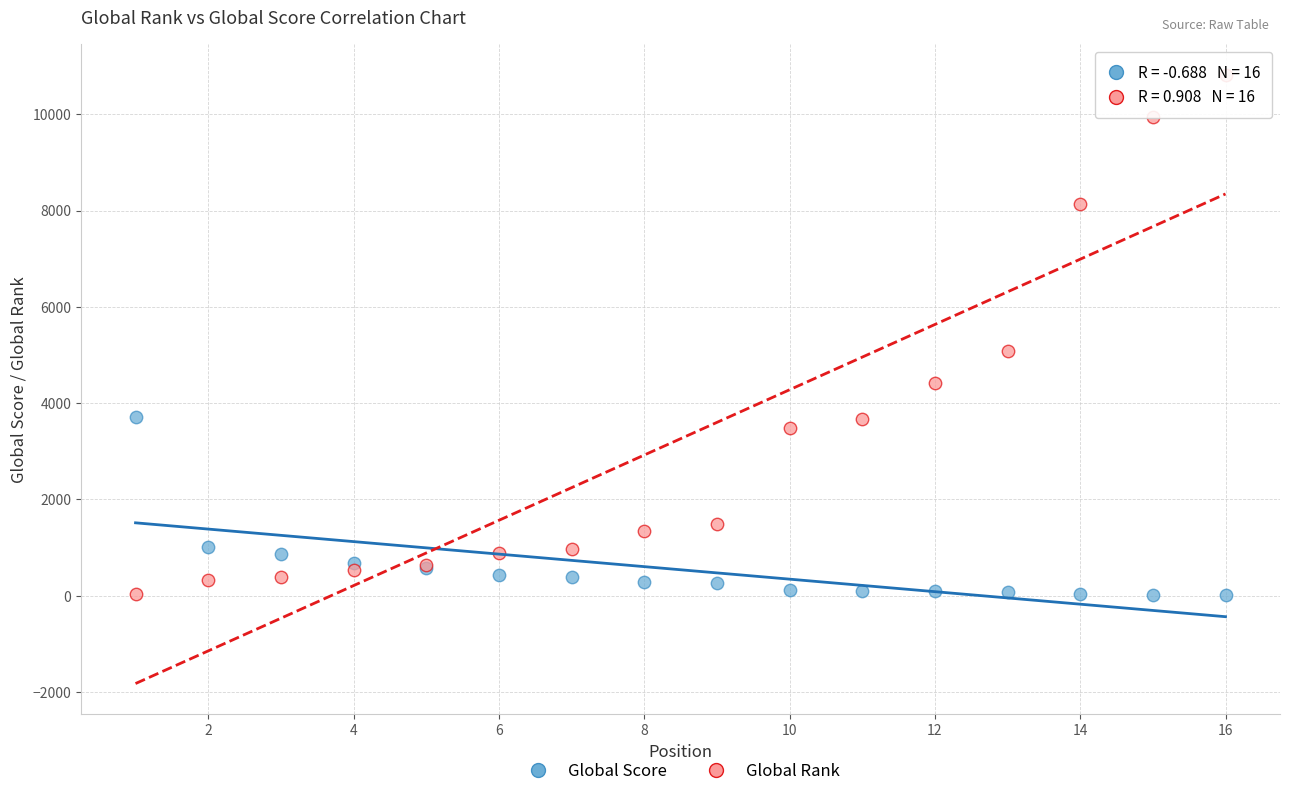

What are all the series names shown in the legend?

Global Score, Global Rank